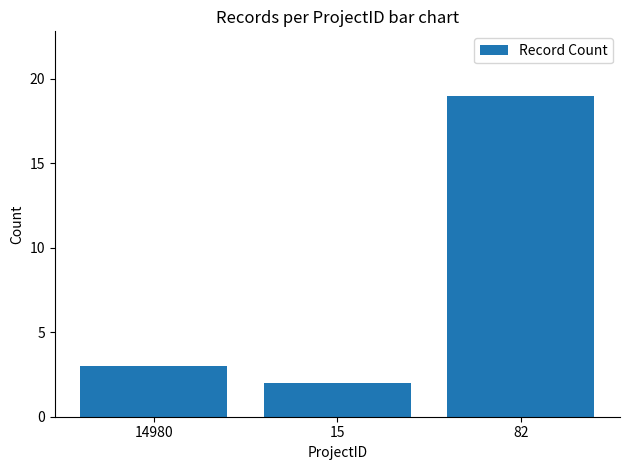

What is the label of the 1st bar from the right?

82